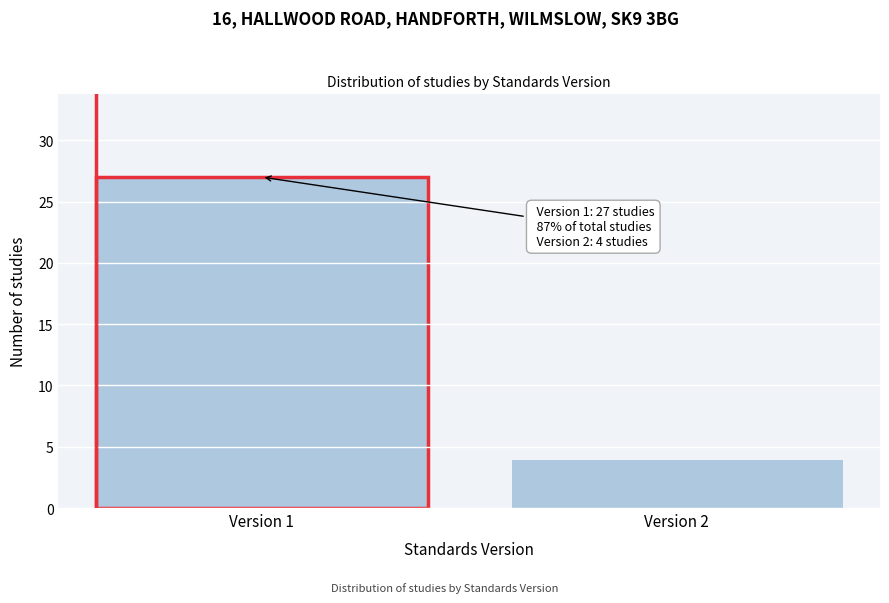

Reading left to right, what are all the values shown in this chart?

27	4